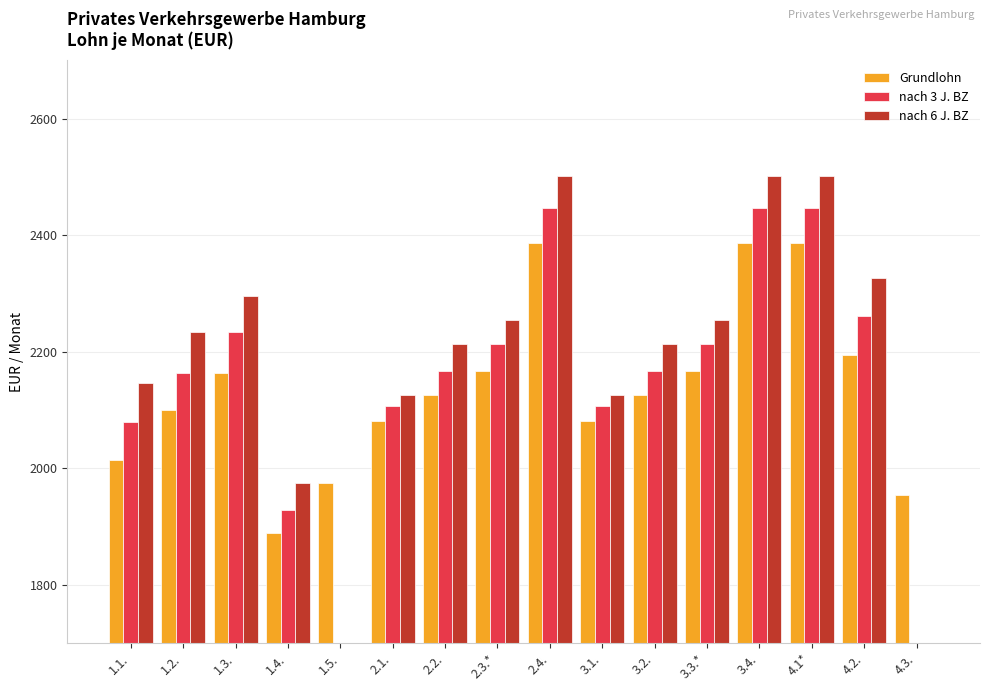

Reading left to right, what are all the values shown in this chart?

Grundlohn: 1.1.=2013.9	1.2.=2099.8	1.3.=2164.0	1.4.=1888.3	1.5.=1974.3	2.1.=2081.7	2.2.=2126.3	2.3.*=2167.6	2.4.=2387.3	3.1.=2081.7	3.2.=2126.3	3.3.*=2167.6	3.4.=2387.3	4.1*=2387.3	4.2.=2194.0	4.3.=1954.4
nach 3 J. BZ: 1.1.=2080.0	1.2.=2164.3	1.3.=2233.7	1.4.=1928.0	1.5.=0.0	2.1.=2106.4	2.2.=2167.6	2.3.*=2213.8	2.4.=2446.8	3.1.=2106.4	3.2.=2167.6	3.3.*=2213.8	3.4.=2446.8	4.1*=2446.8	4.2.=2261.8	4.3.=0.0
nach 6 J. BZ: 1.1.=2146.1	1.2.=2233.7	1.3.=2296.5	1.4.=1974.3	1.5.=0.0	2.1.=2126.3	2.2.=2213.8	2.3.*=2255.2	2.4.=2501.3	3.1.=2126.3	3.2.=2213.8	3.3.*=2255.2	3.4.=2501.3	4.1*=2501.3	4.2.=2326.2	4.3.=0.0